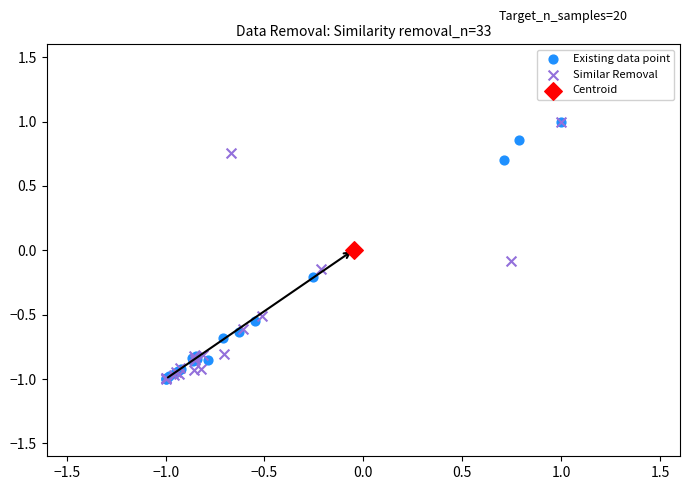

What are all the series names shown in the legend?

Existing data point, Similar Removal, Centroid